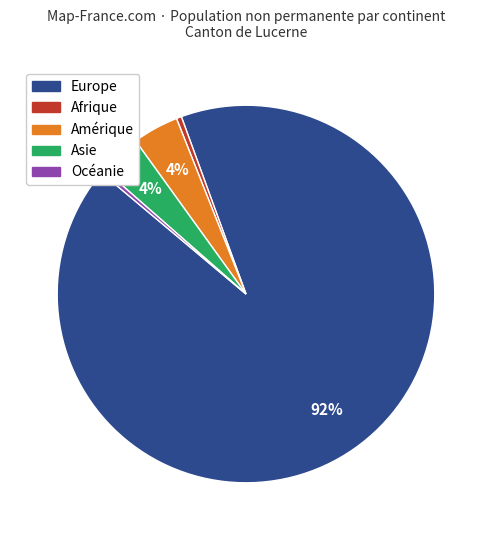

To the nearest percent, what percentage of the pie is Europe?

92%